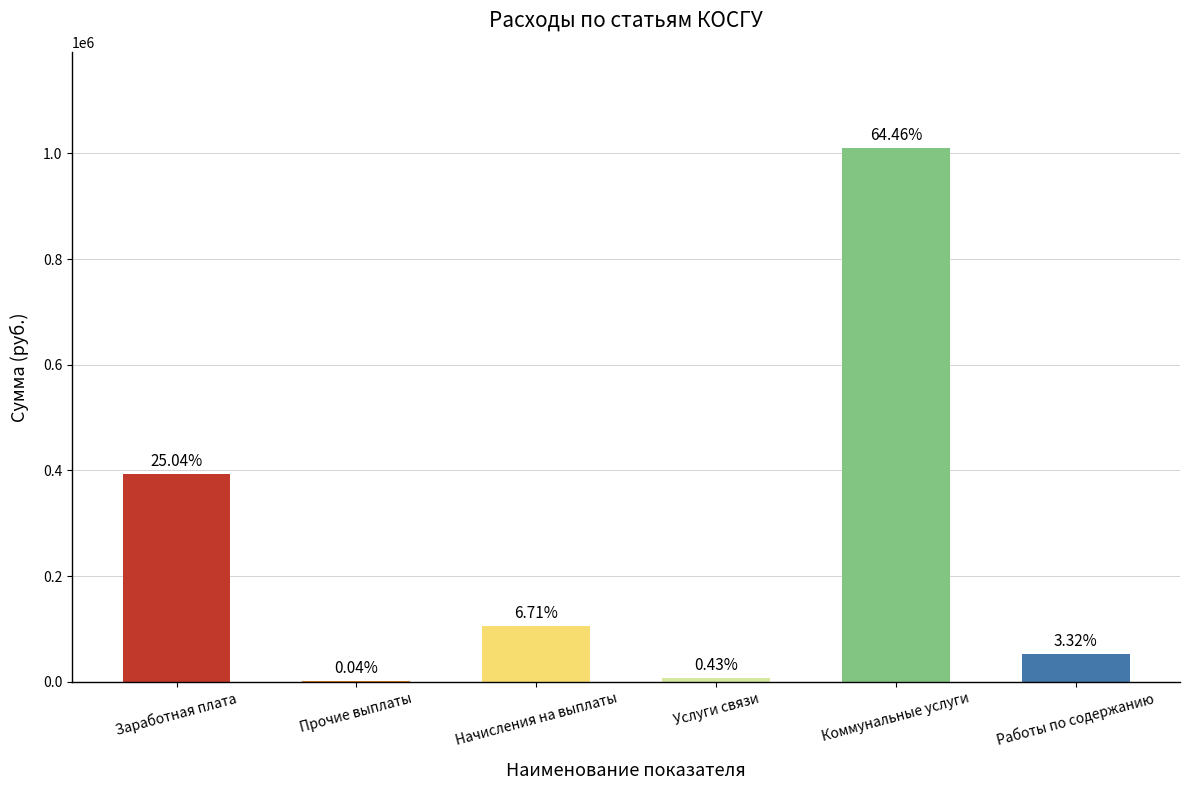

At which label is the value closest to 505399?

Заработная плата